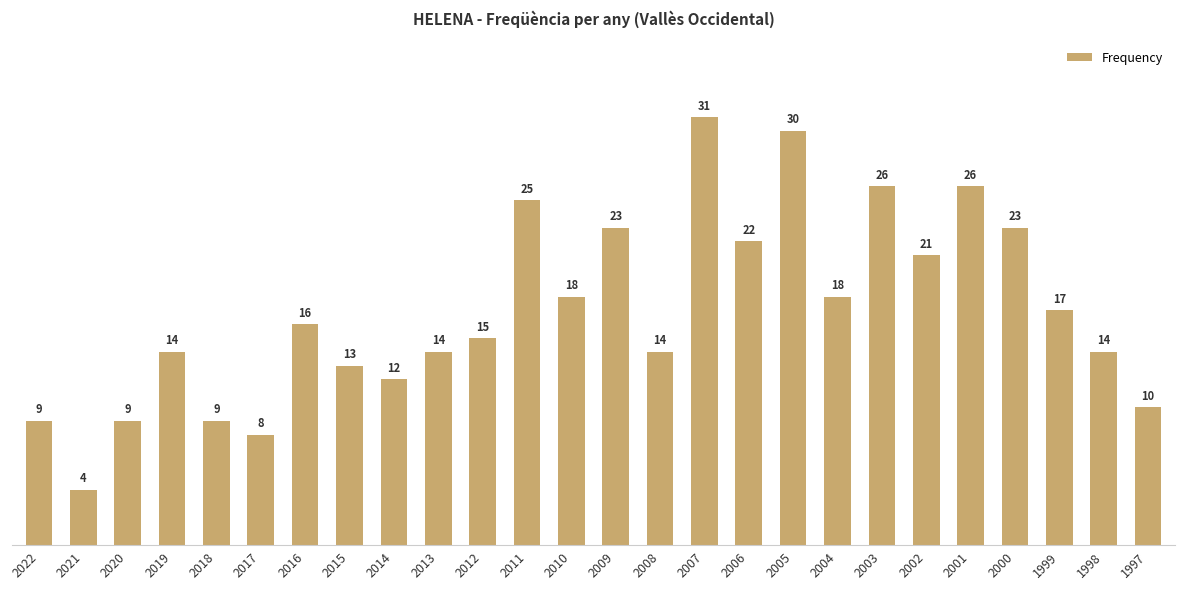

Which has a higher value, 2002 or 2013?

2002